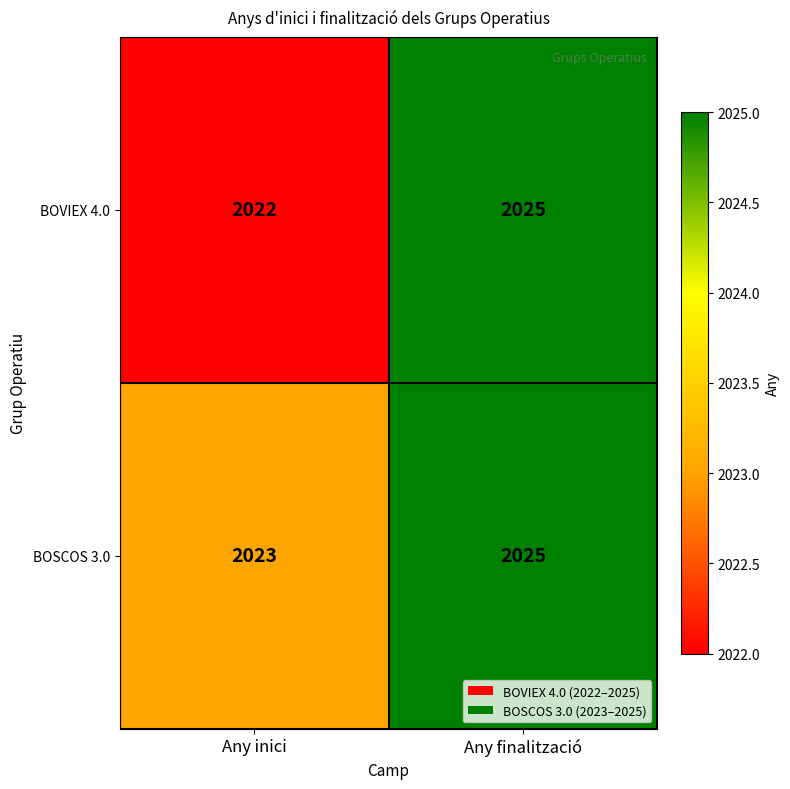

At which label is BOVIEX 4.0 closest to 2023?

Any inici